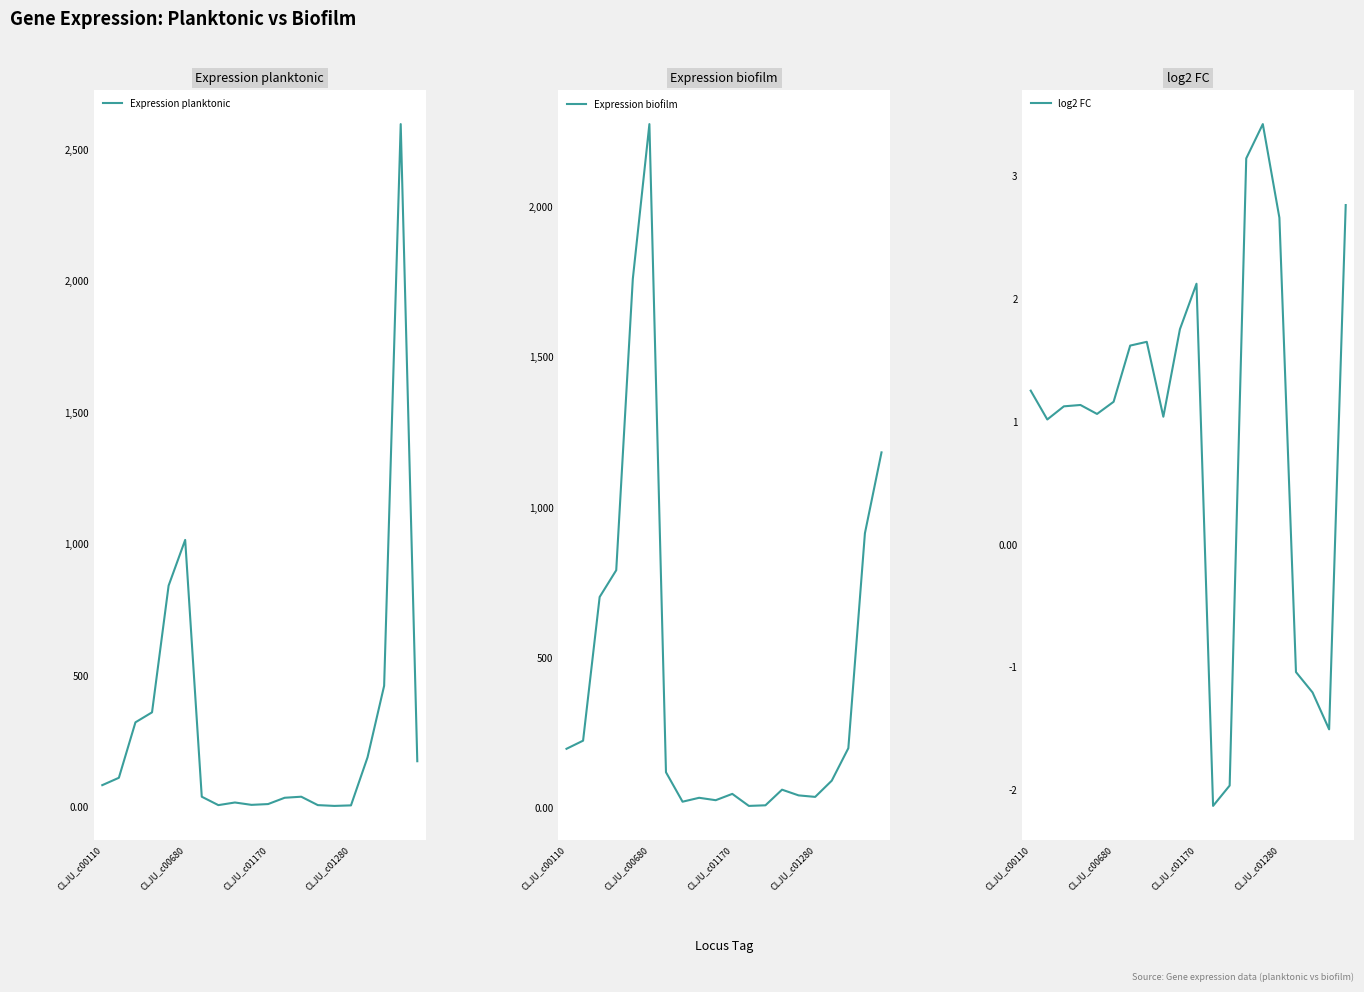

True or false: Expression planktonic has a value of 656 at CLJU_c00680.

False